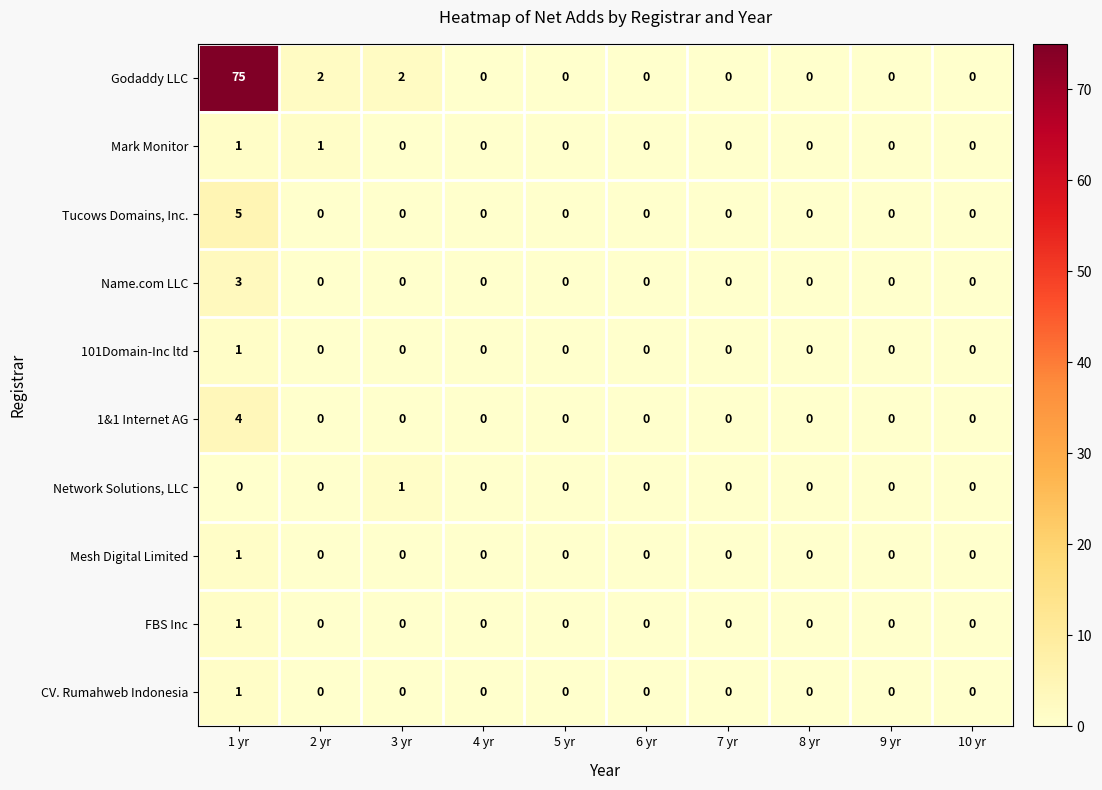

What is the maximum value shown in the chart?

75